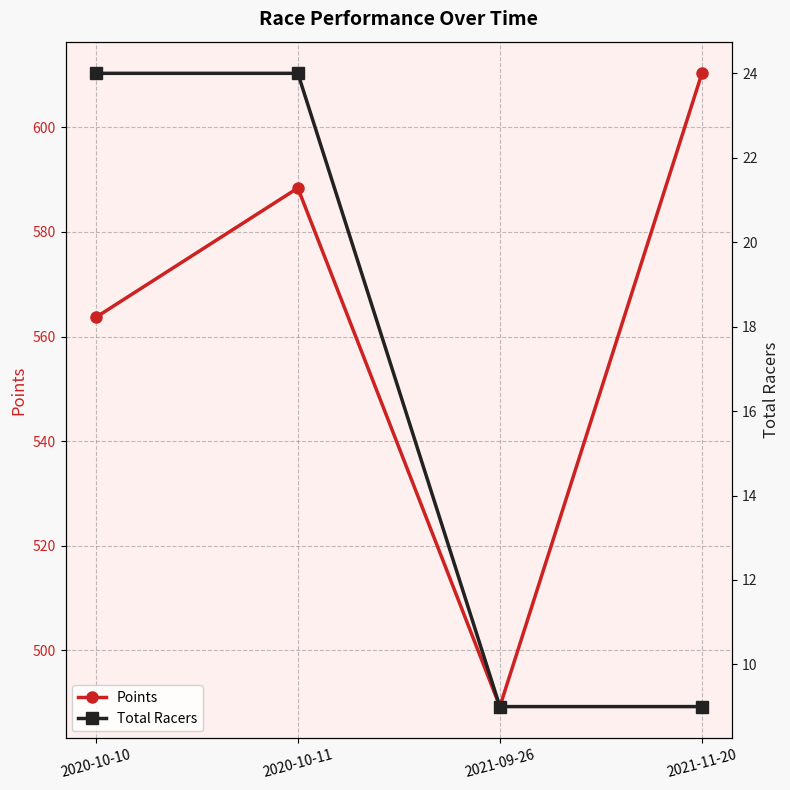

The value of Total Racers at 2020-10-11 is 24.0. True or false?

True